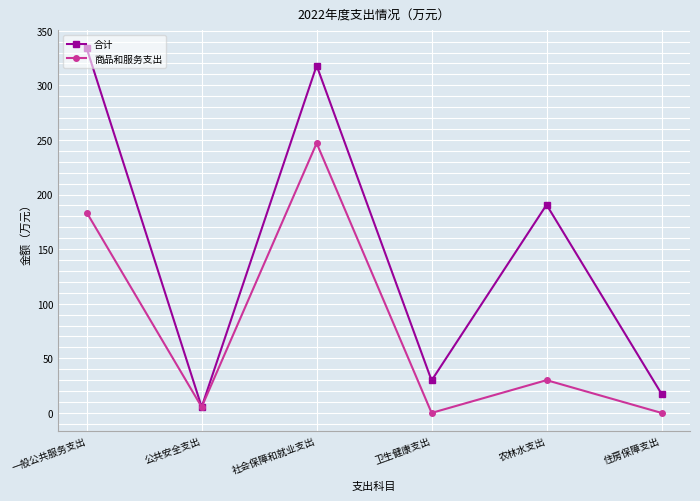

What are all the series names shown in the legend?

合计, 商品和服务支出